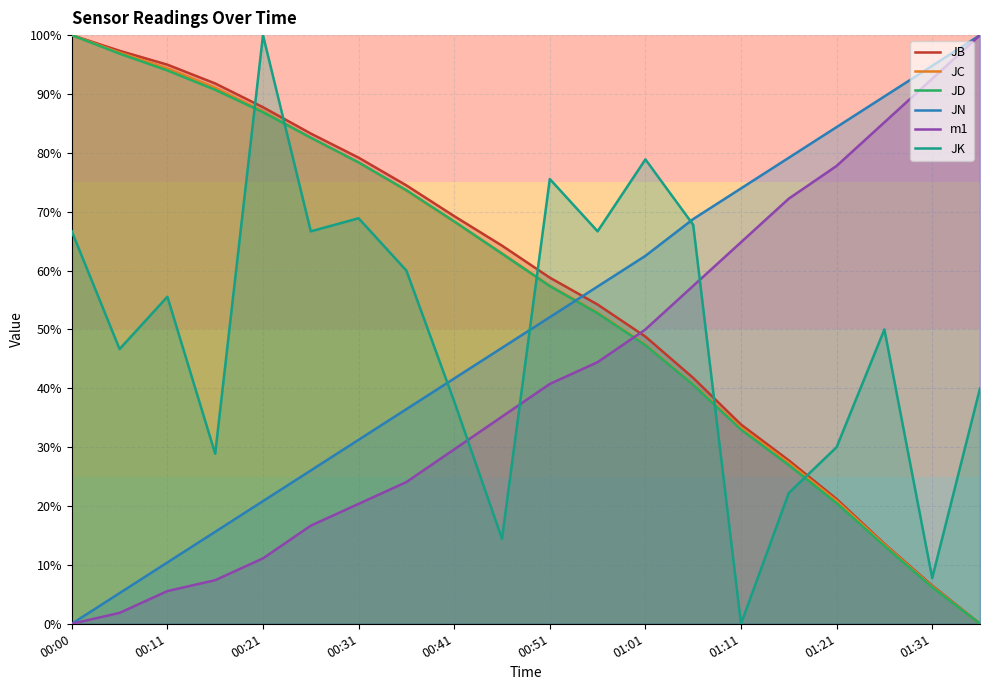

What is the value of the JN point at the 8th from the left?

36.5